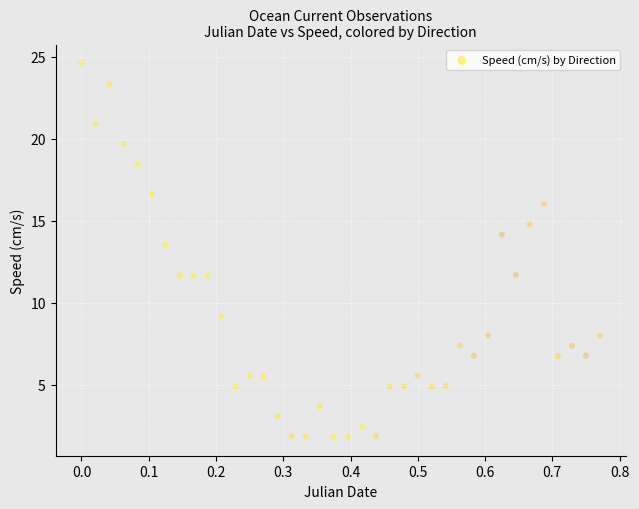

What is the range of X values (max minus min)?

0.8